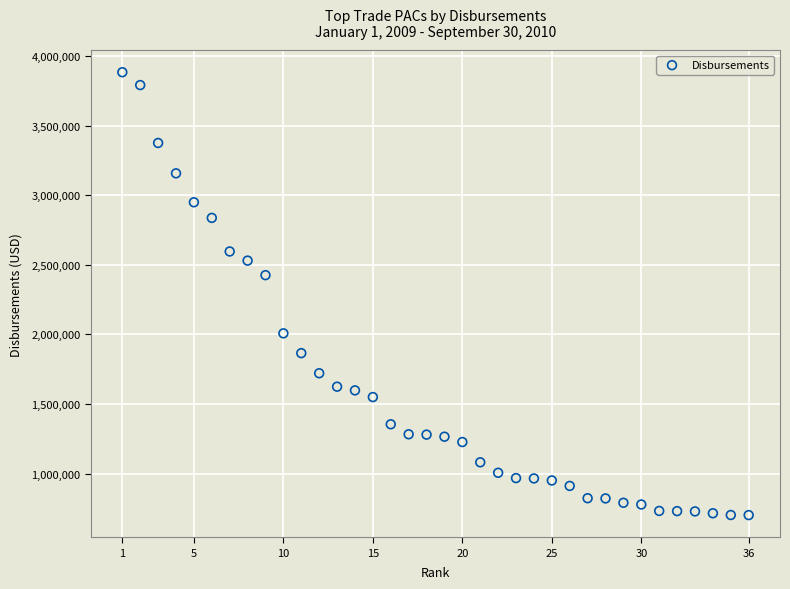

What Y value in the scatter plot is closest to 2292880?

2425814.7